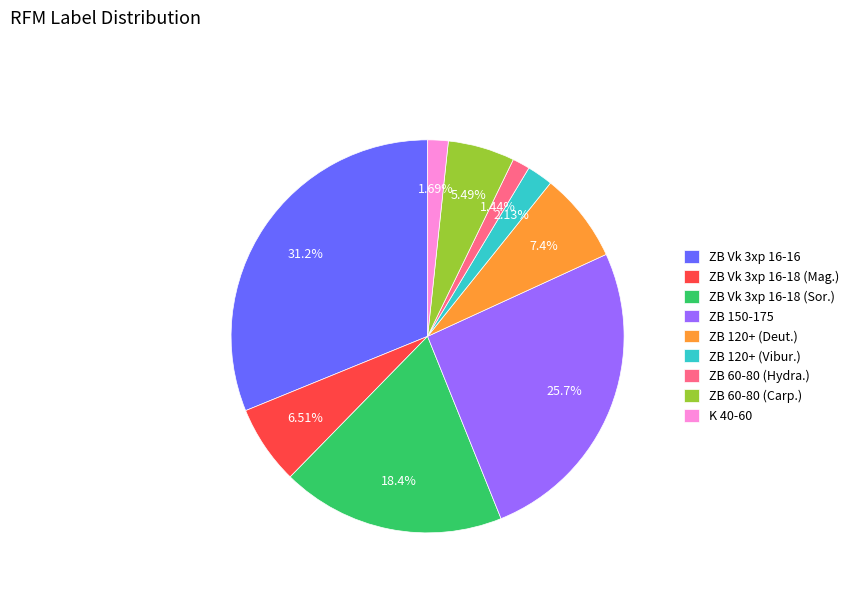

Is the sum of K 40-60 and ZB 60-80 (Hydra.) greater than half?

No